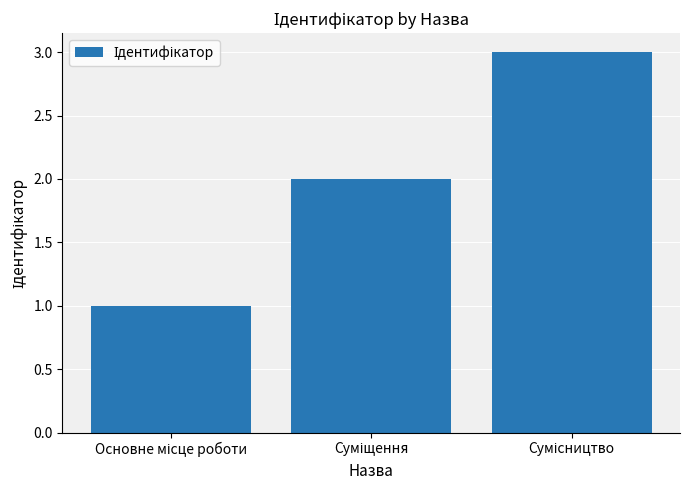

What is the sum of all values?

6